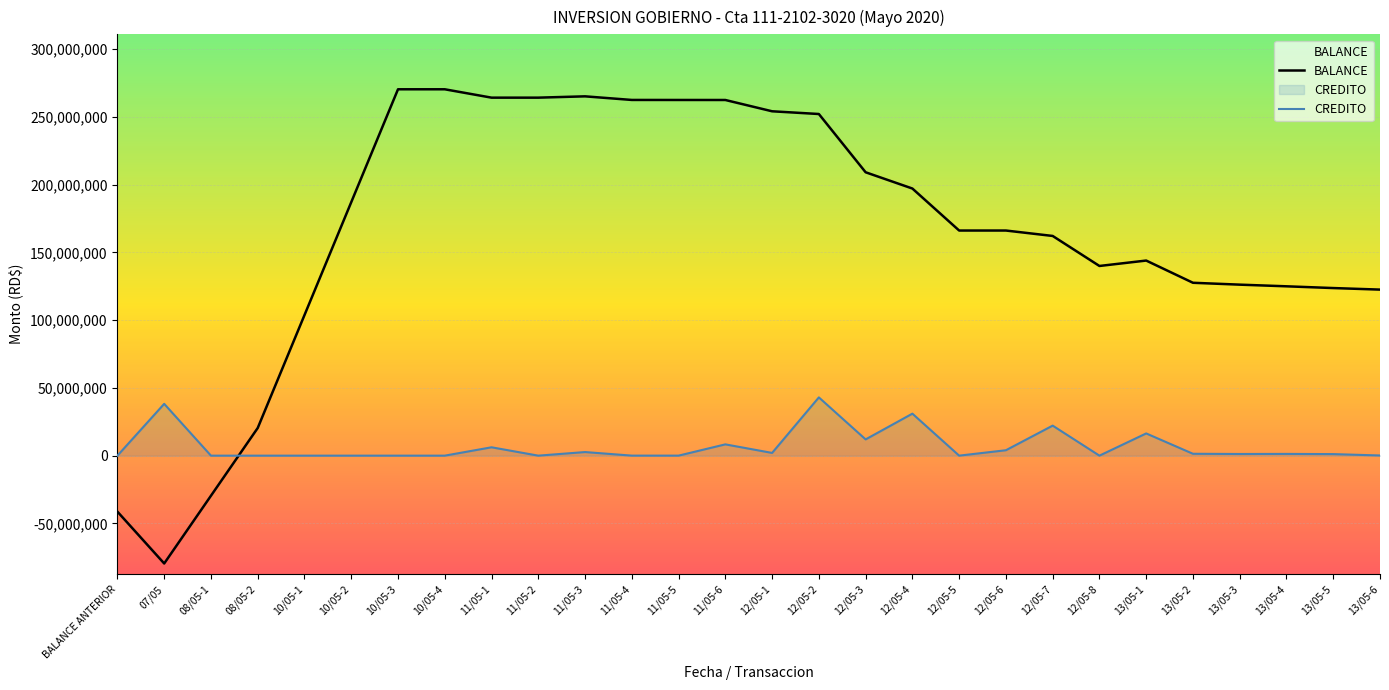

What is the label of the 24th point from the left?

13/05-2